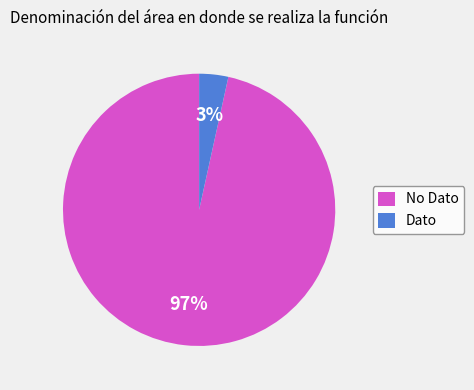

Is there any slice that represents more than half of the pie?

Yes